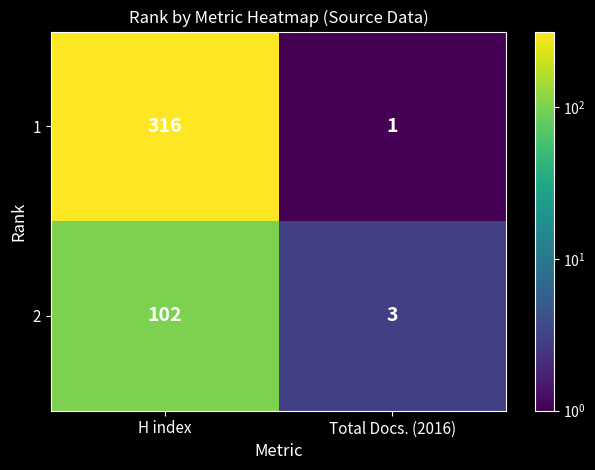

Rank the series at Total Docs. (2016) from highest to lowest value.

2, 1